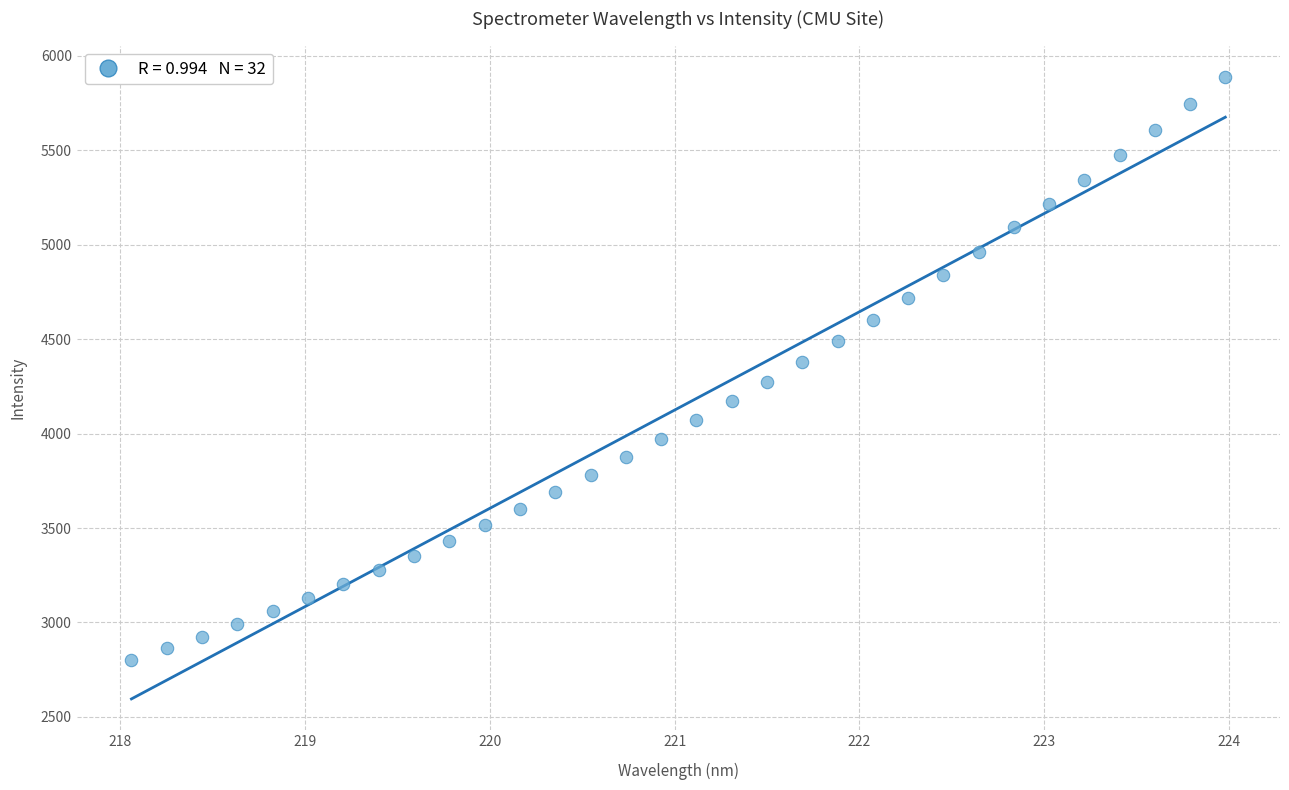

What is the range of Y values (max minus min)?

3087.6